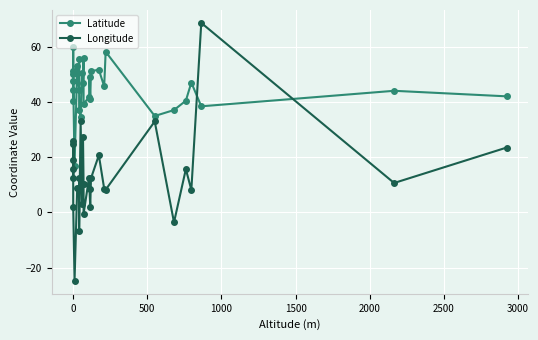

Is the value of Longitude at 26 greater than the value of Latitude at 28?

No